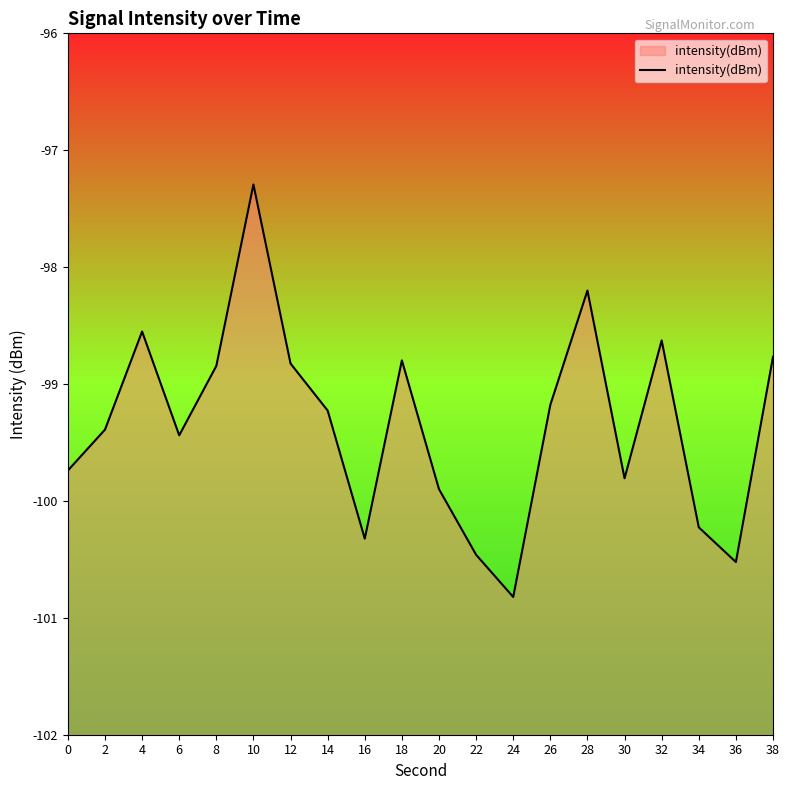

What is the value of the 7th point from the left?

-98.8